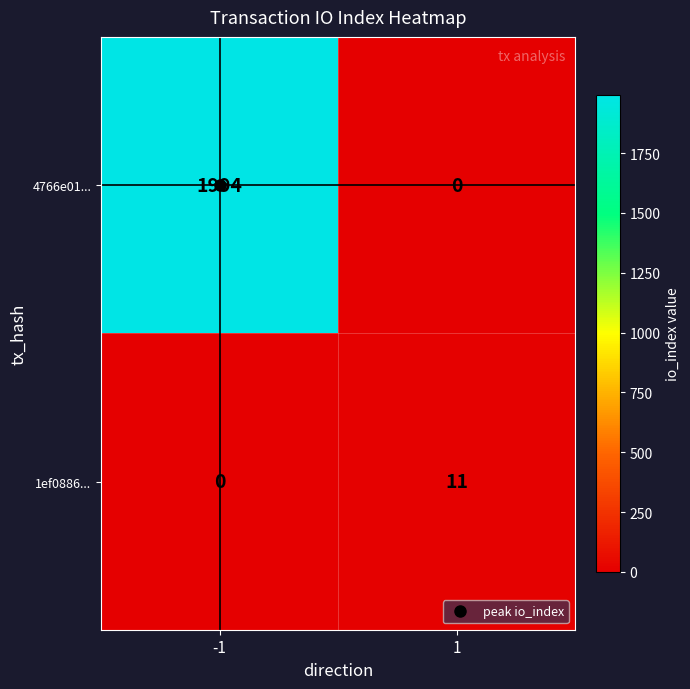

Which series changed the most between -1 and 1?

4766e01...